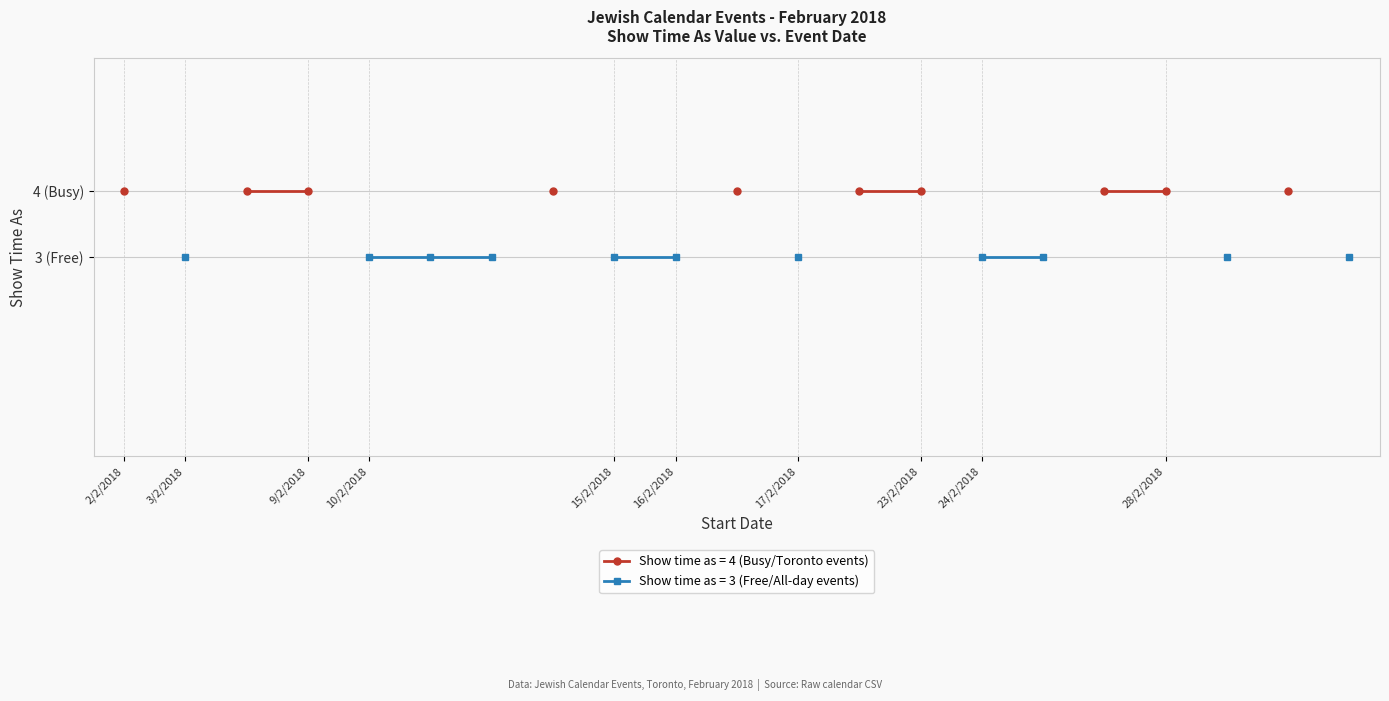

True or false: the data has more than 2 interior local peaks.

True